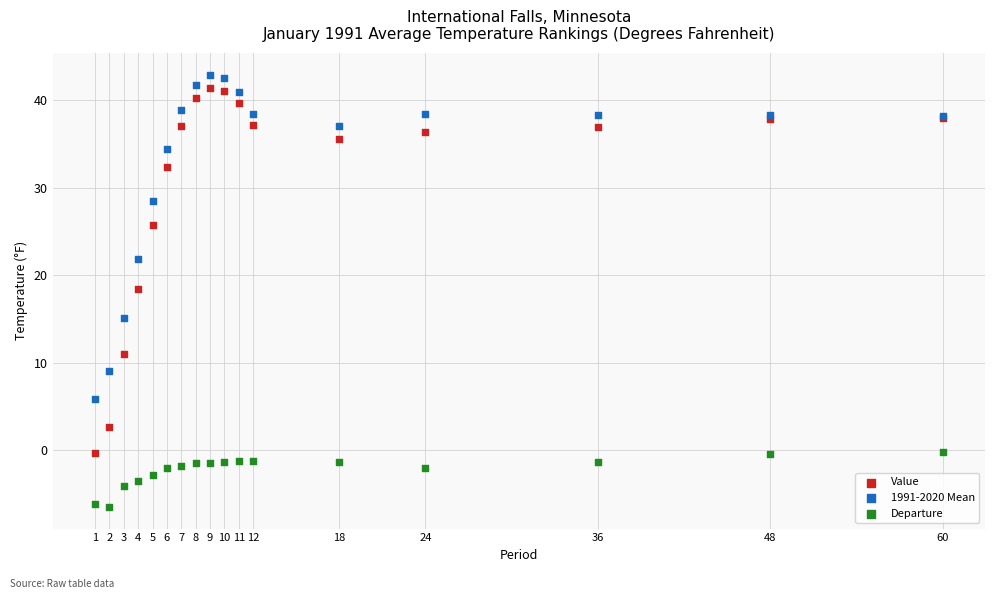

What are all the series names shown in the legend?

Value, 1991-2020 Mean, Departure